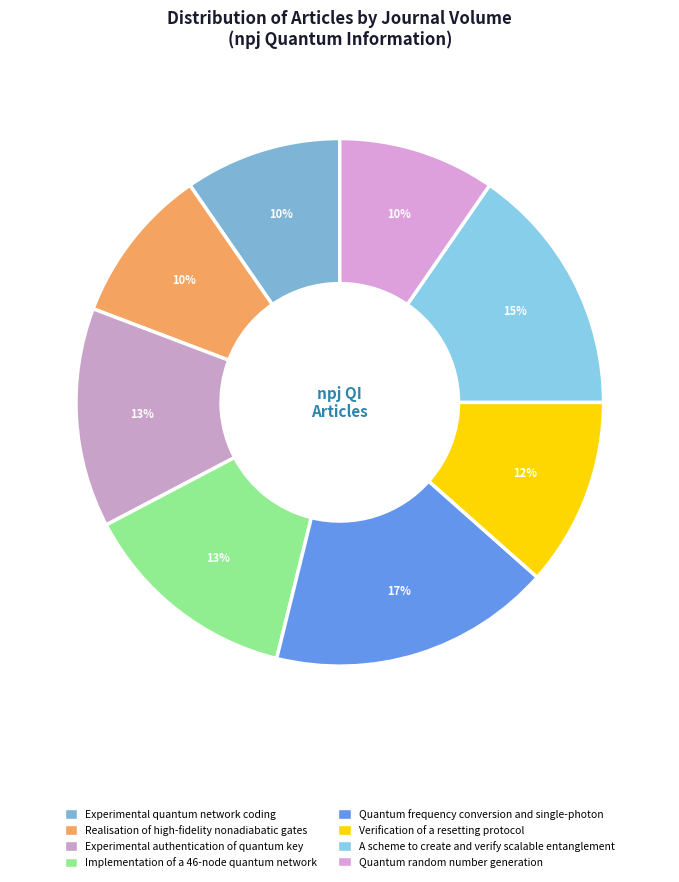

Count the number of slices in the pie.

8